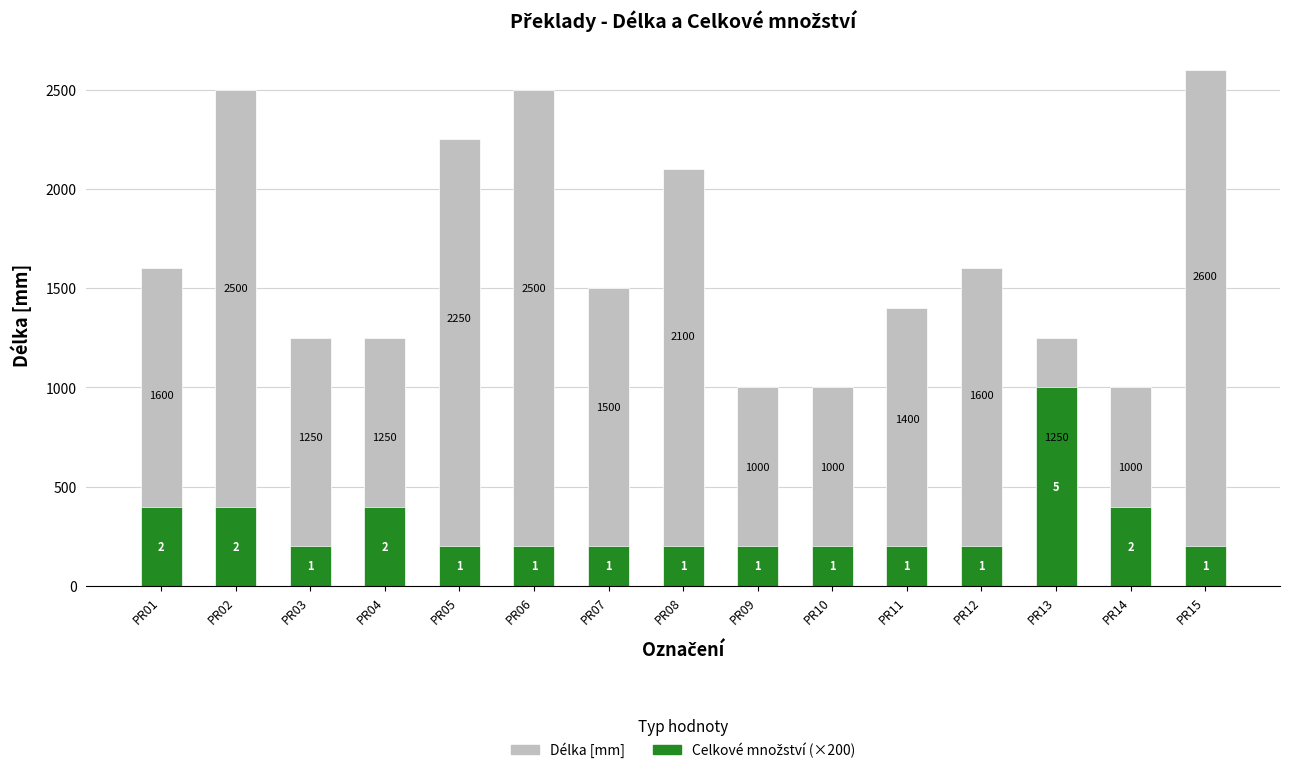

Where does the Délka [mm] series first go above 1500?

PR01